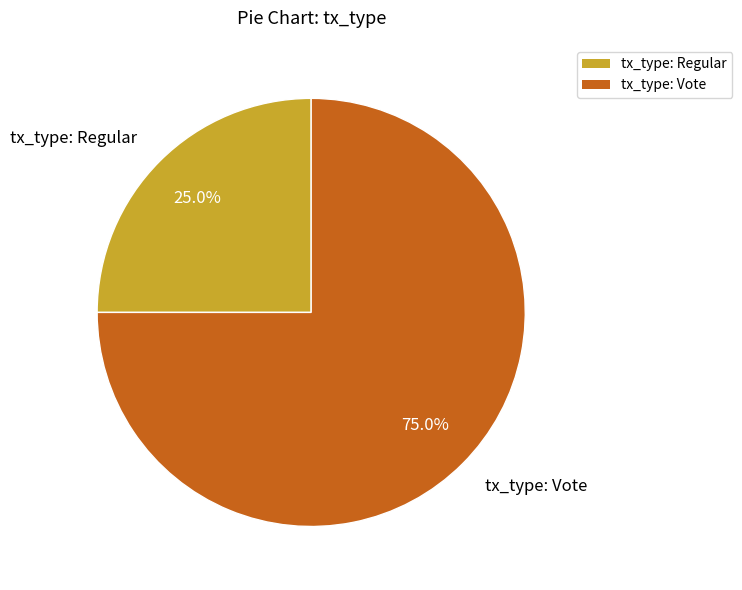

Count the number of slices in the pie.

2